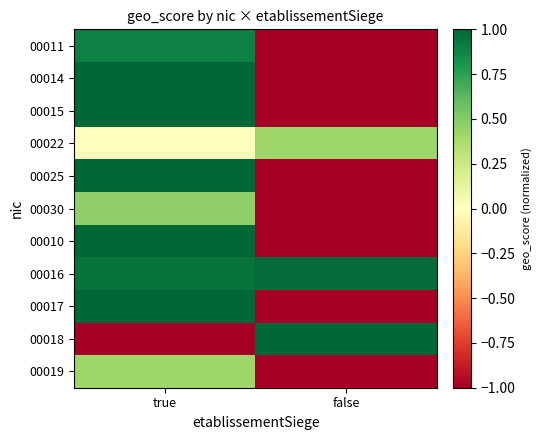

Which category has the lowest value across all series?

false